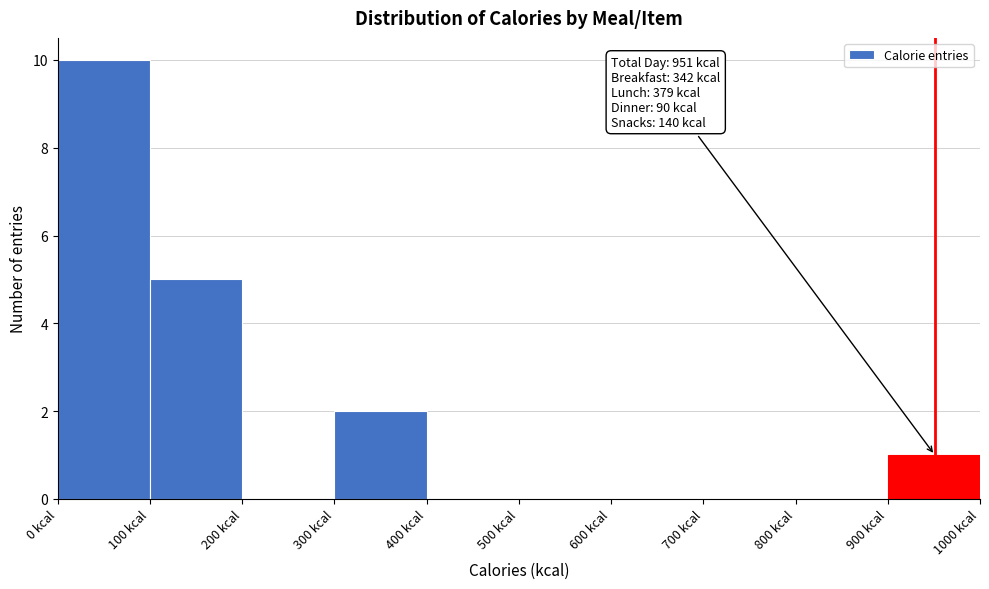

Over which range of the x-axis is the bar tallest?

0 to 100